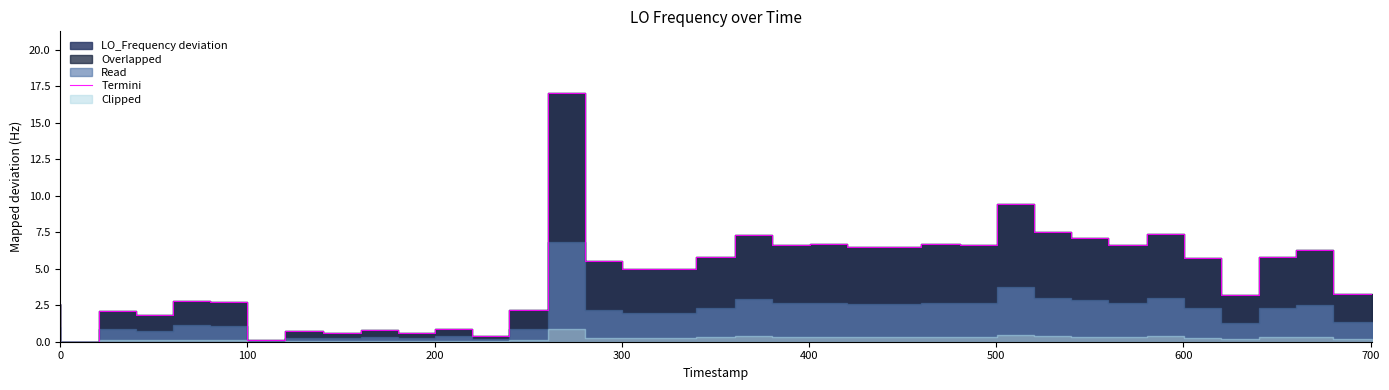

The value at 500 is 4.0. True or false?

False